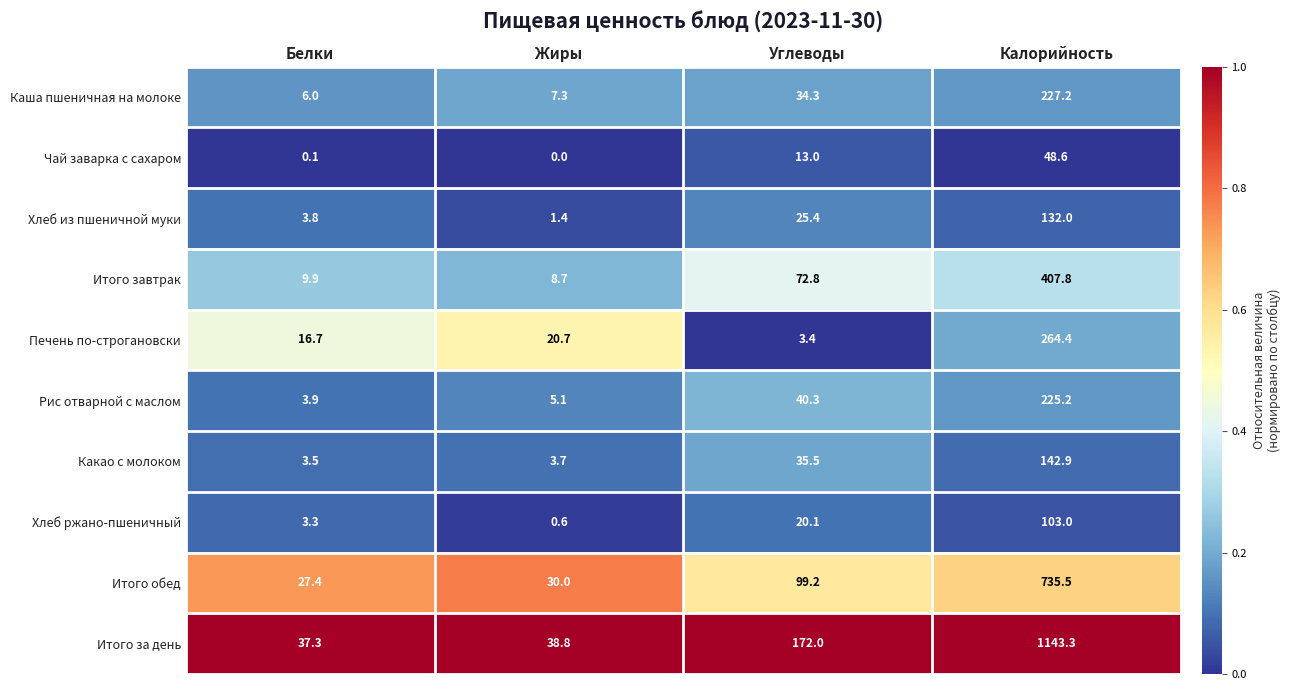

At which label does Рис отварной с маслом first exceed 40?

Углеводы